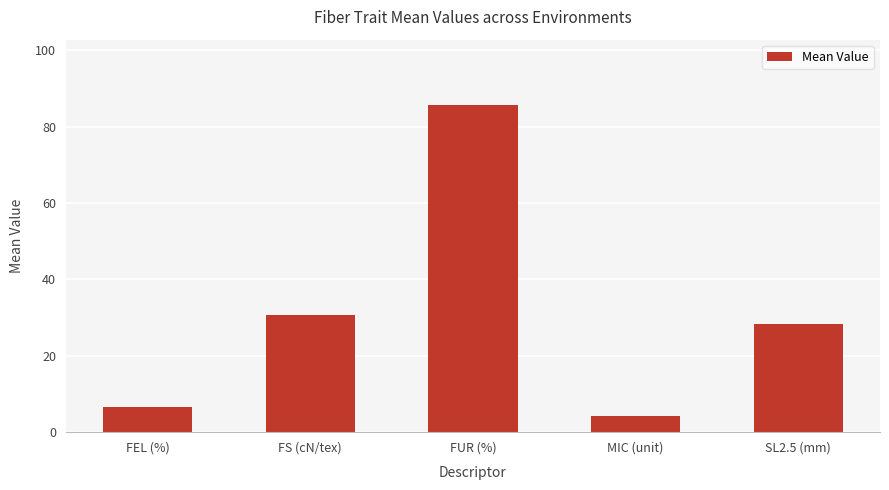

Rank the categories by value from highest to lowest.

FUR (%), FS (cN/tex), SL2.5 (mm), FEL (%), MIC (unit)